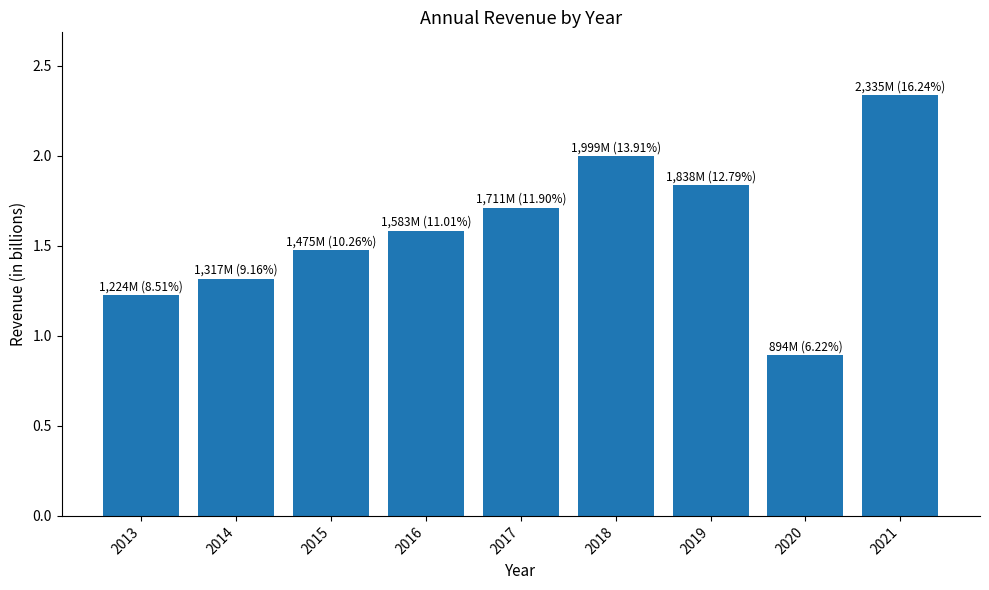

What is the sum of all values?

14.4